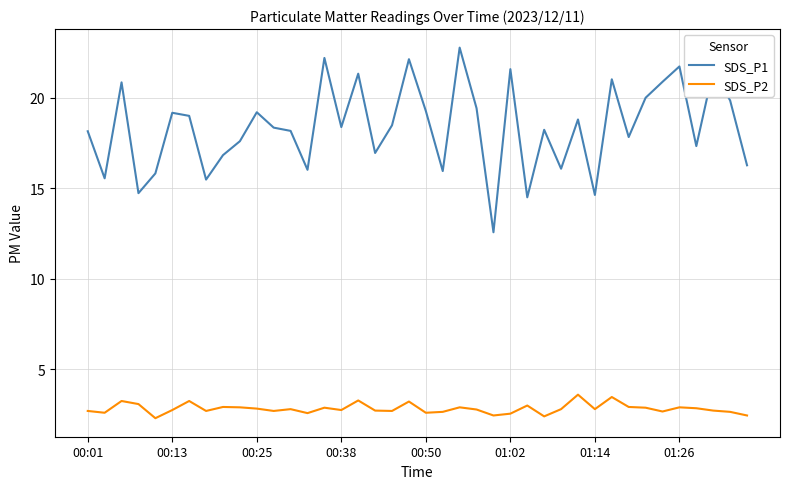

True or false: SDS_P2 and SDS_P1 intersect in this chart.

False